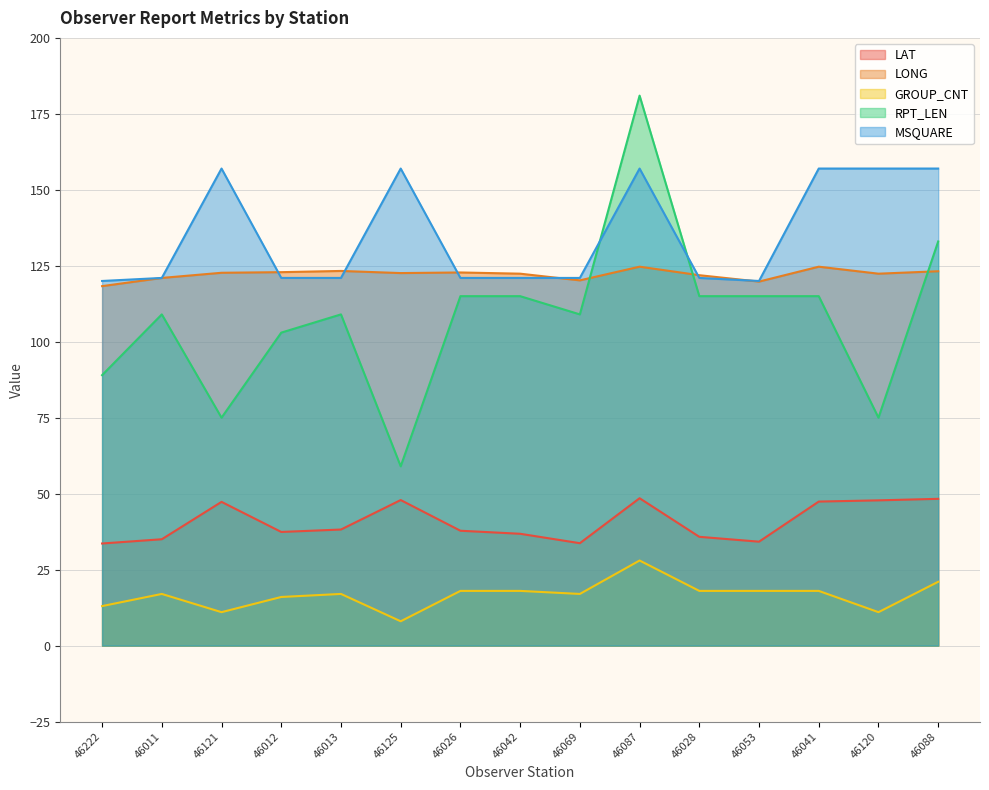

Where does the GROUP_CNT series first go above 17?

46026